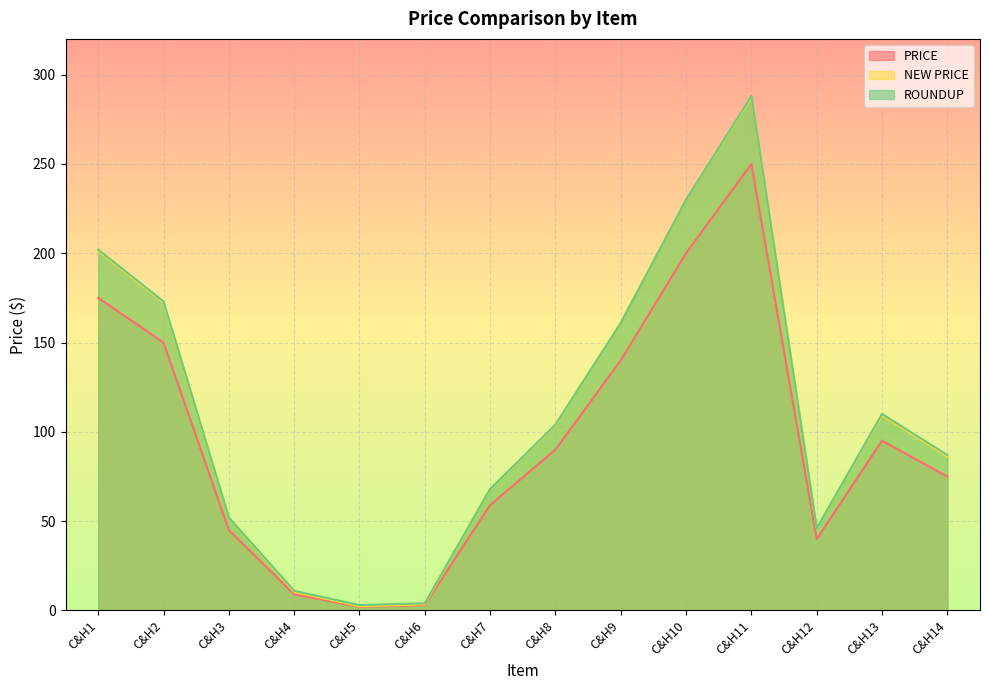

What are all the series names shown in the legend?

PRICE, NEW PRICE, ROUNDUP